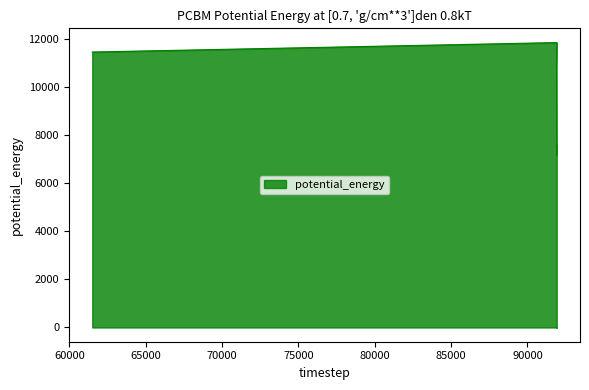

What is the value of the 5th point from the left?

7570